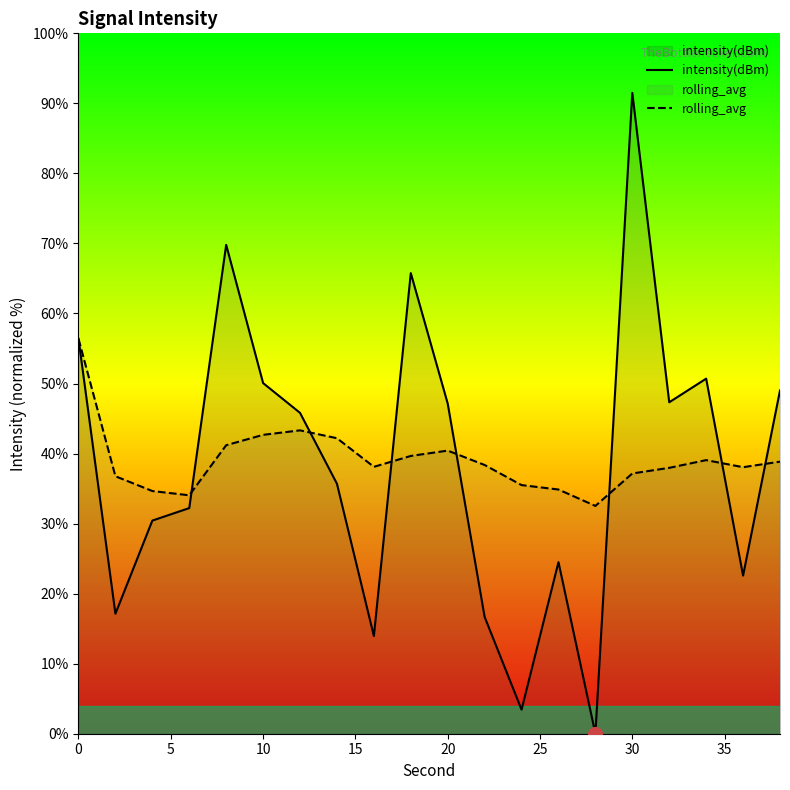

Read the intensity(dBm) value at 10.

50.1